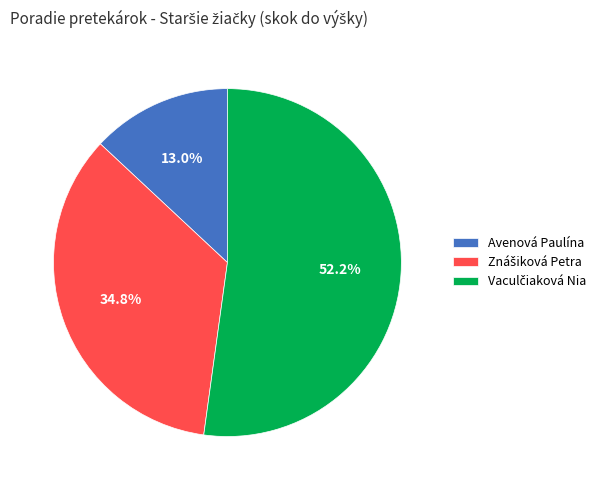

What portion of the pie excludes Avenová Paulína?

87.0%